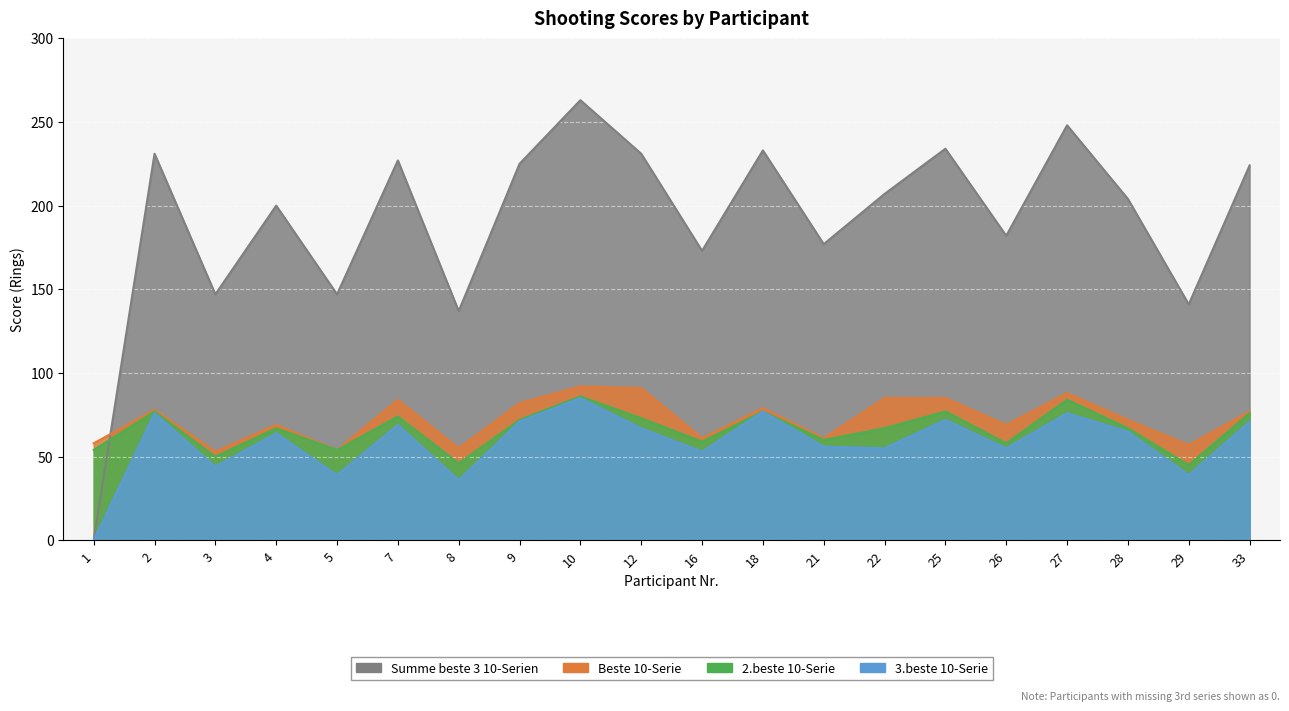

True or false: Summe beste 3 10-Serien and 3.beste 10-Serie cross at least once.

False